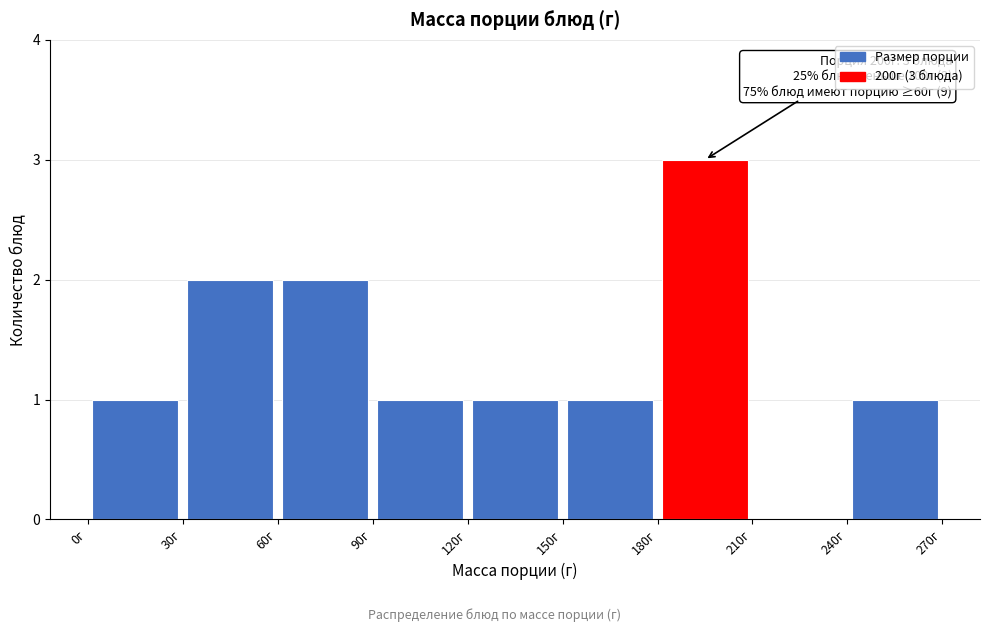

Which range on the x-axis has the tallest bar?

180 to 210